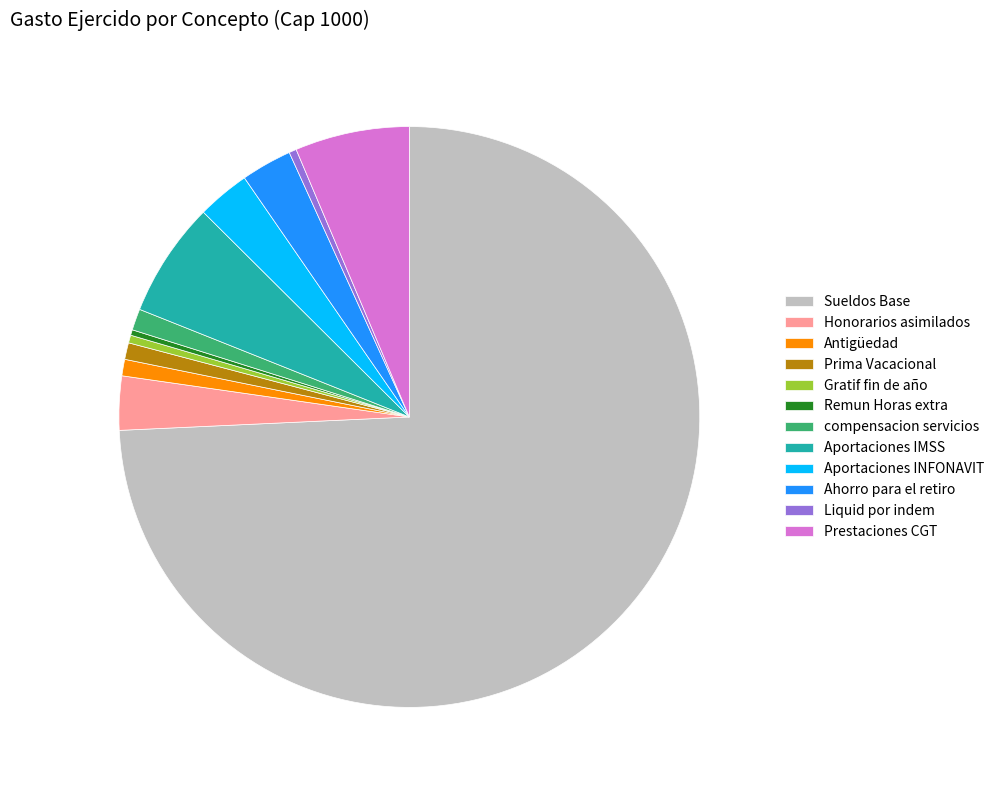

Combined, do compensacion servicios and Prestaciones CGT account for over 50%?

No